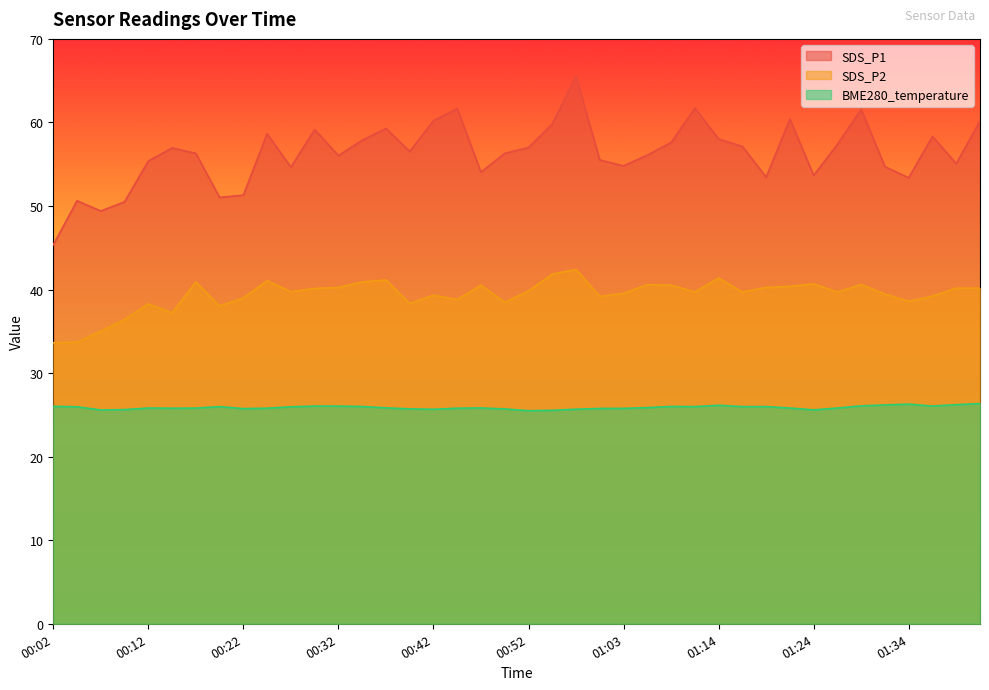

What is the spread (max minus min) of values at 00:52?

31.5